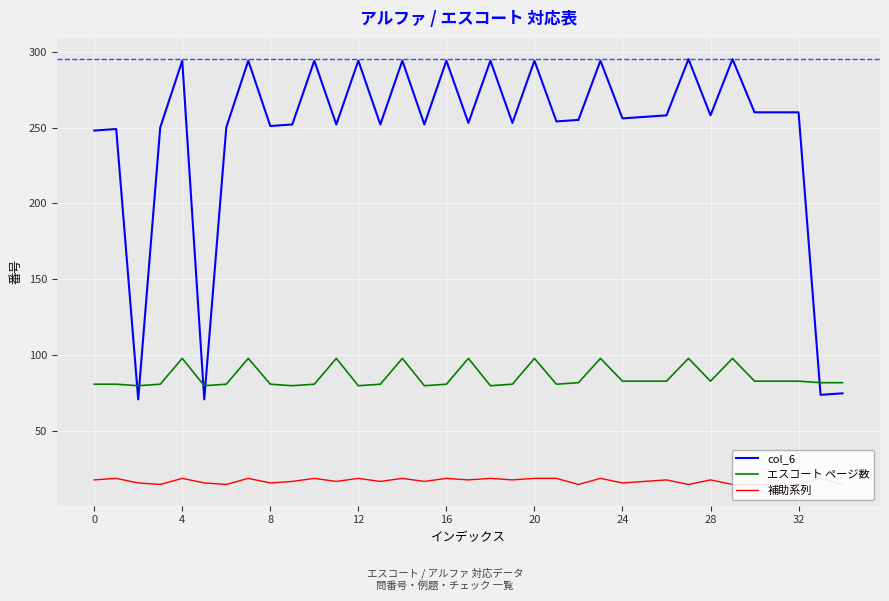

What is the highest value of the エスコート ページ数 series?

98